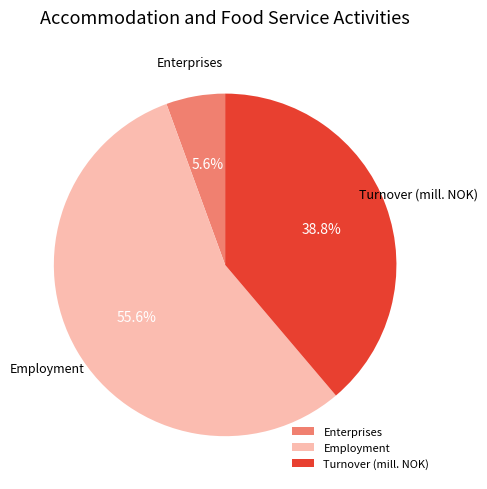

Count the number of slices in the pie.

3